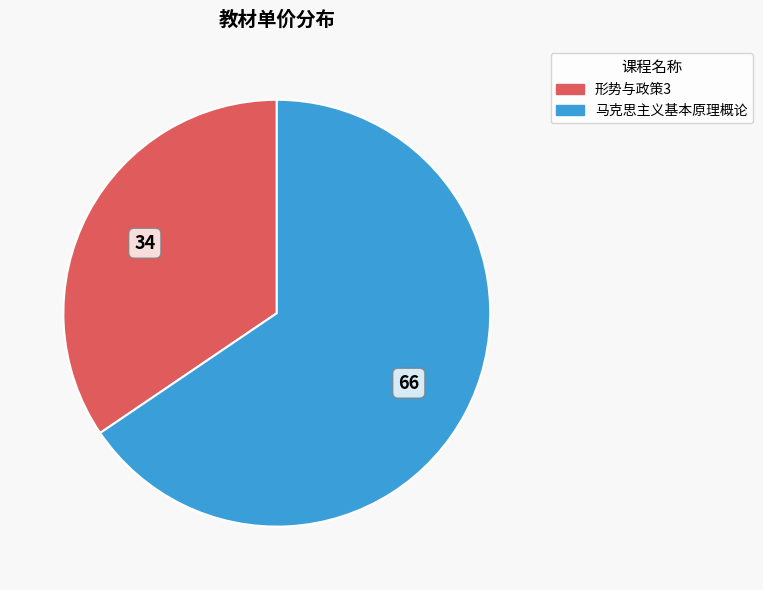

Is the sum of 形势与政策3 and 马克思主义基本原理概论 greater than half?

Yes